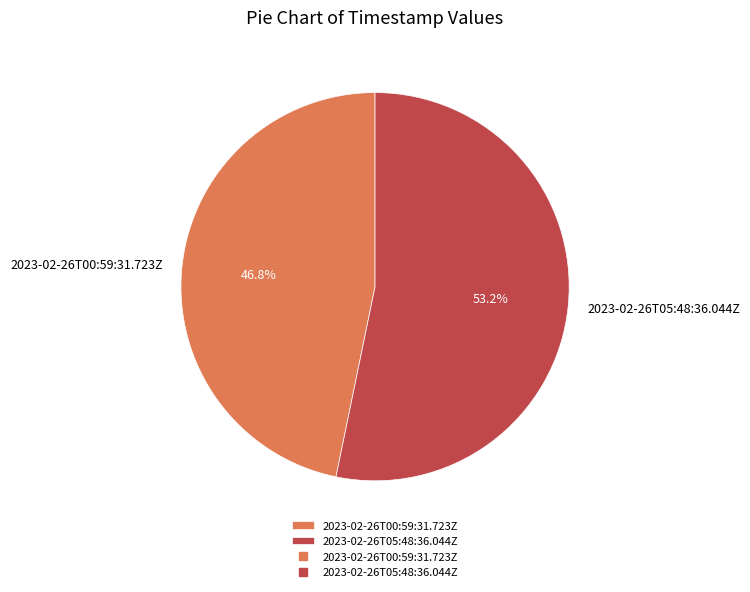

Is it true that 2023-02-26T05:48:36.044Z is 53% of the pie?

True